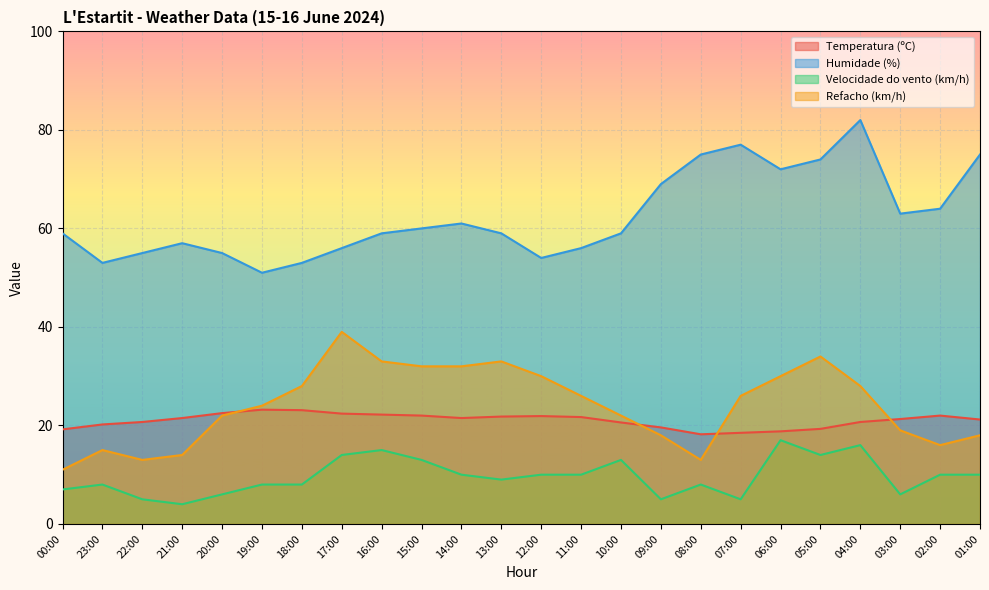

What is the label of the 15th point from the left?

10:00